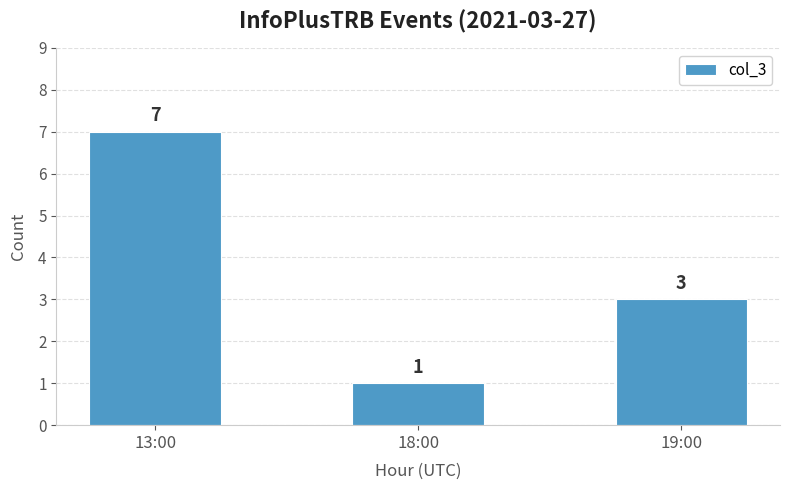

Rank the categories by value from lowest to highest.

18:00, 19:00, 13:00